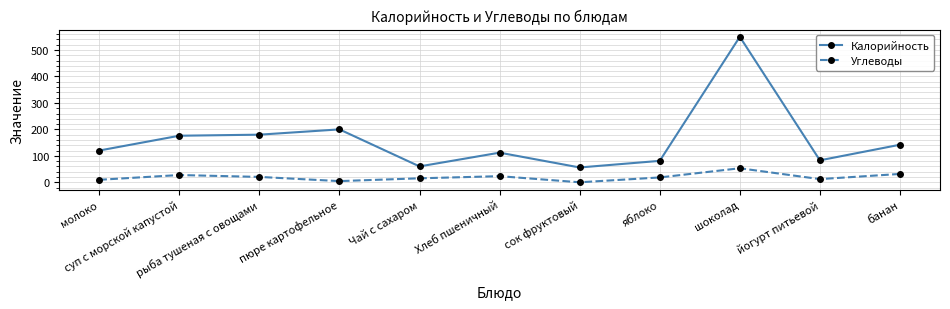

How many lines are shown in the chart?

2